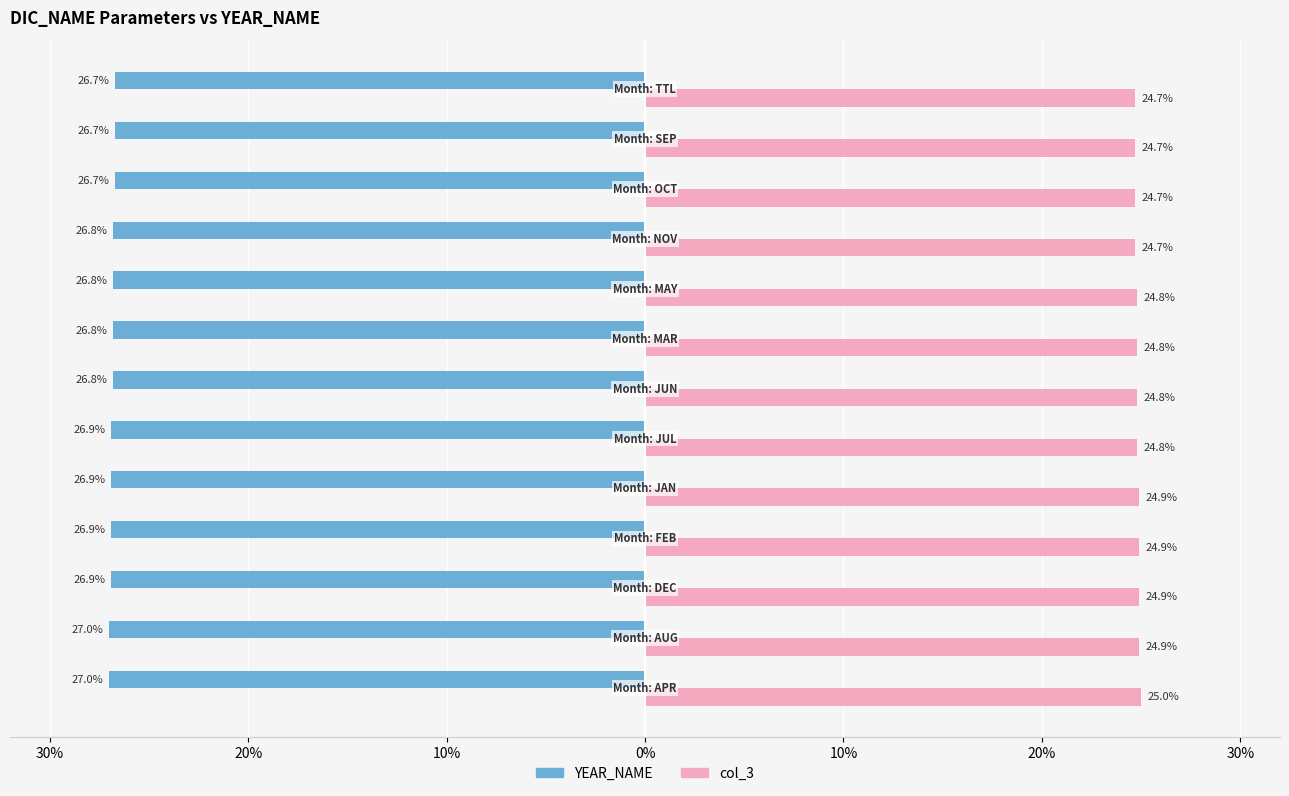

What is the smallest value displayed?

-27.0